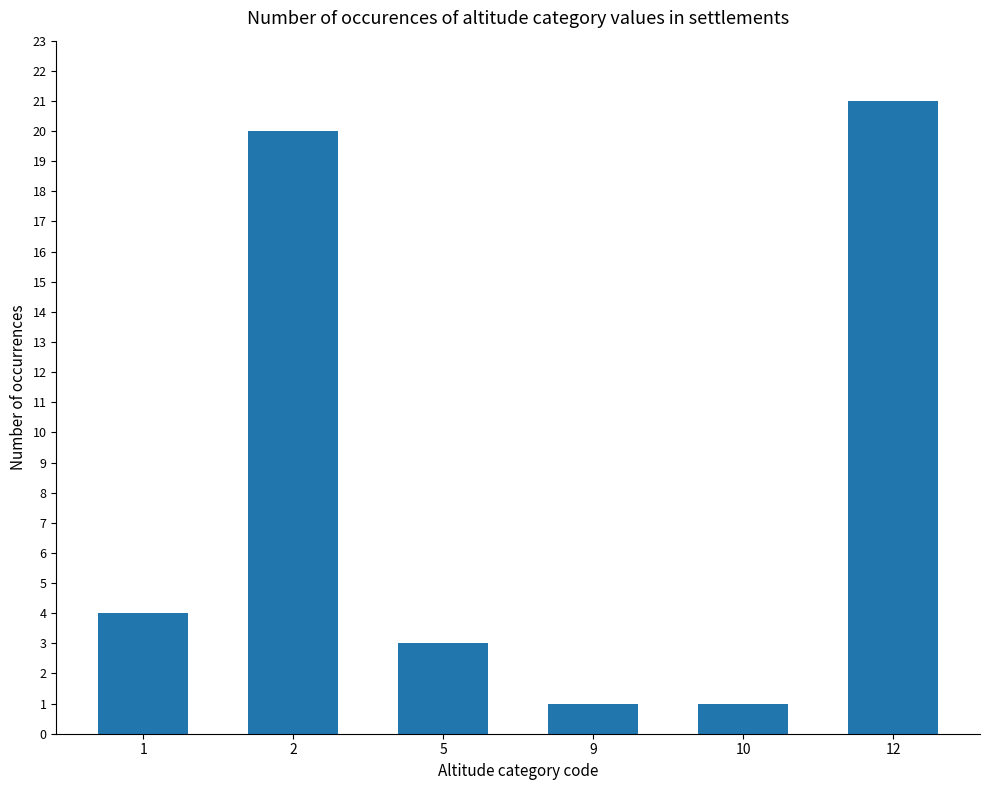

True or false: the data shows 3 at 5.

True